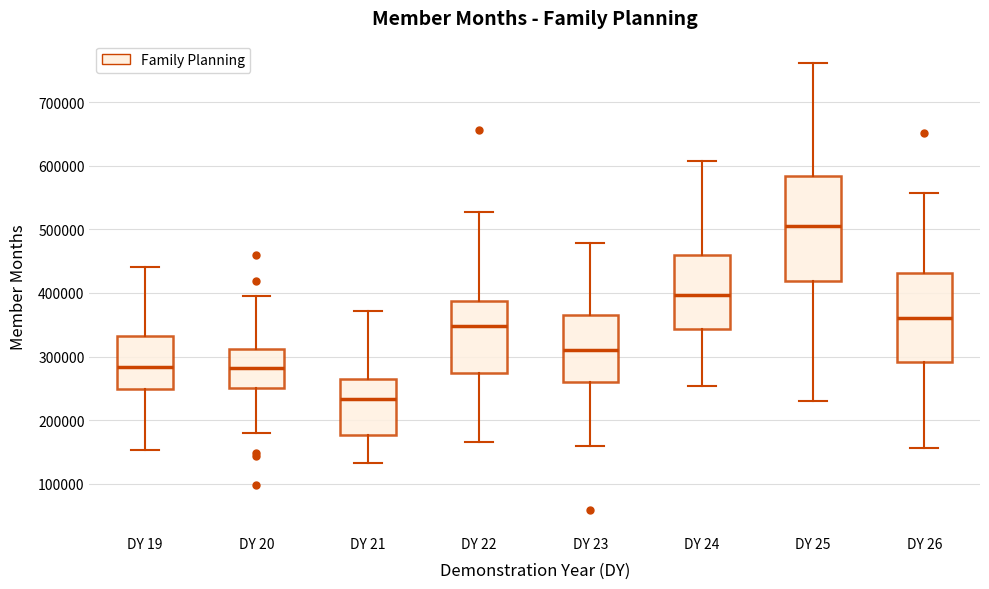

Which box is the tallest, from its lower edge to its upper edge?

DY 25